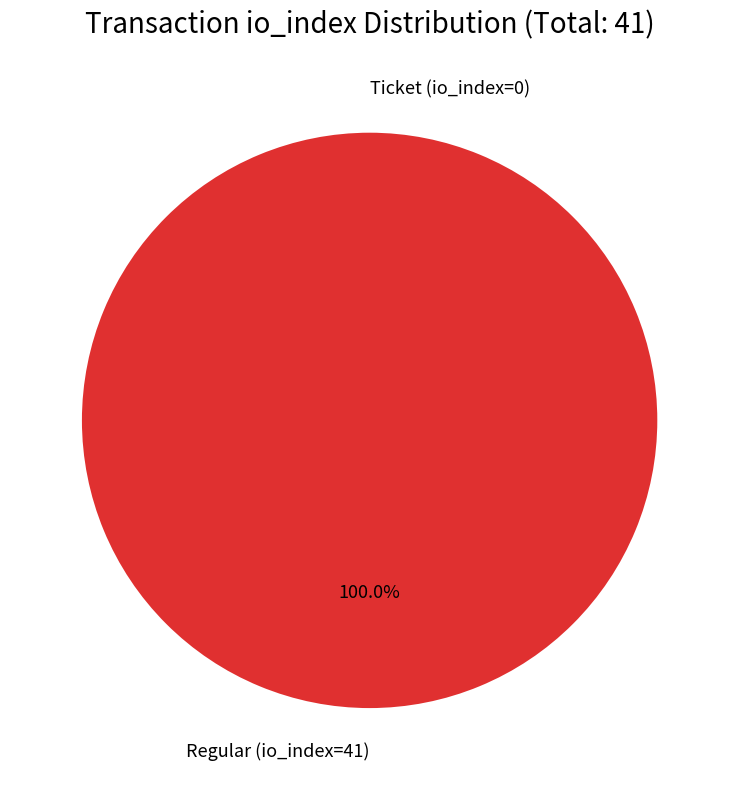

Does any single category account for the majority?

Yes